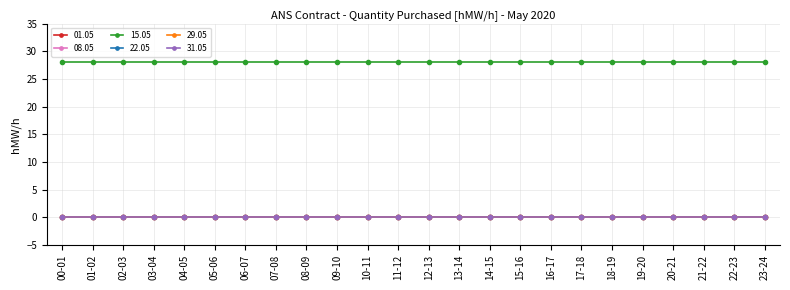

At how many categories does at least one series exceed 22?

24